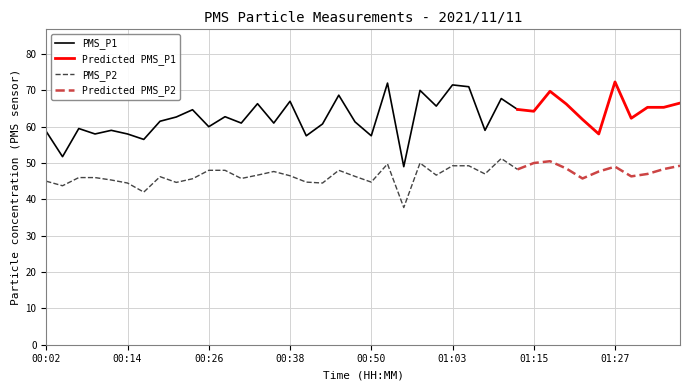

Which category has the lowest value in the PMS_P2 series?

00:55